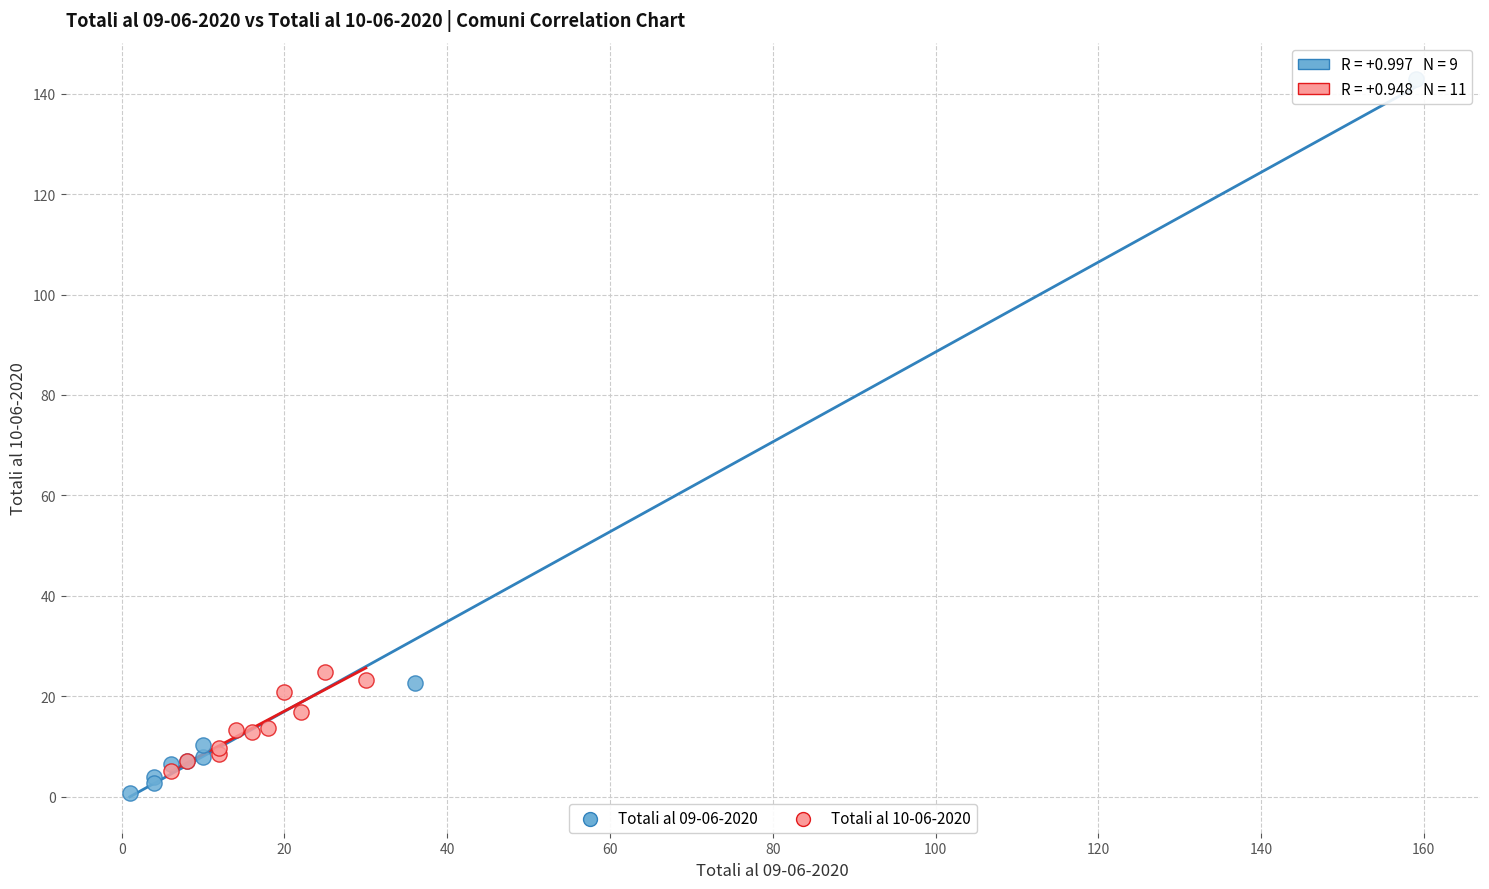

Which series has the widest spread of Y values?

Totali al 09-06-2020